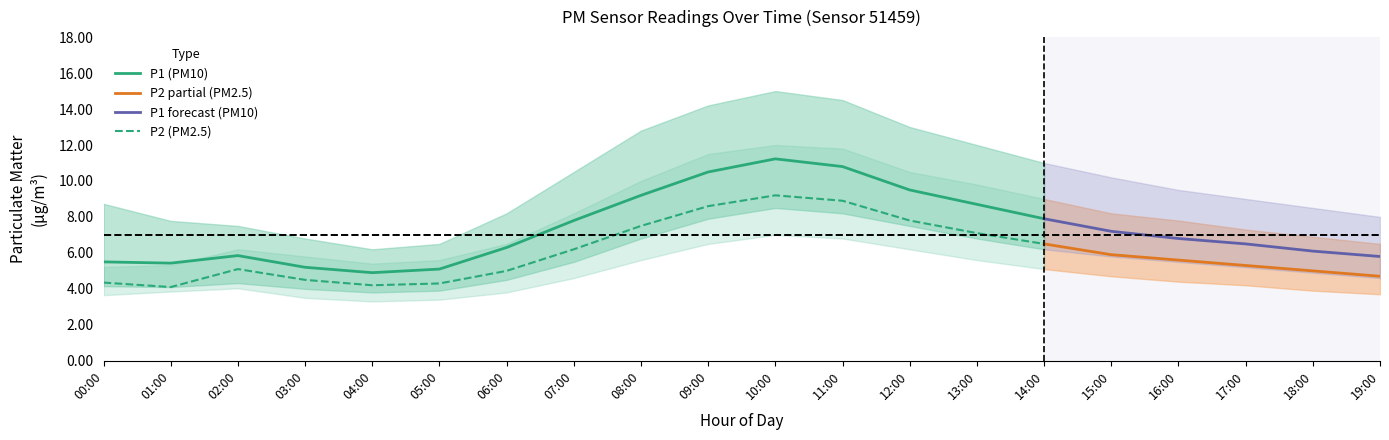

Where is the first local minimum for P1_upper?

04:00